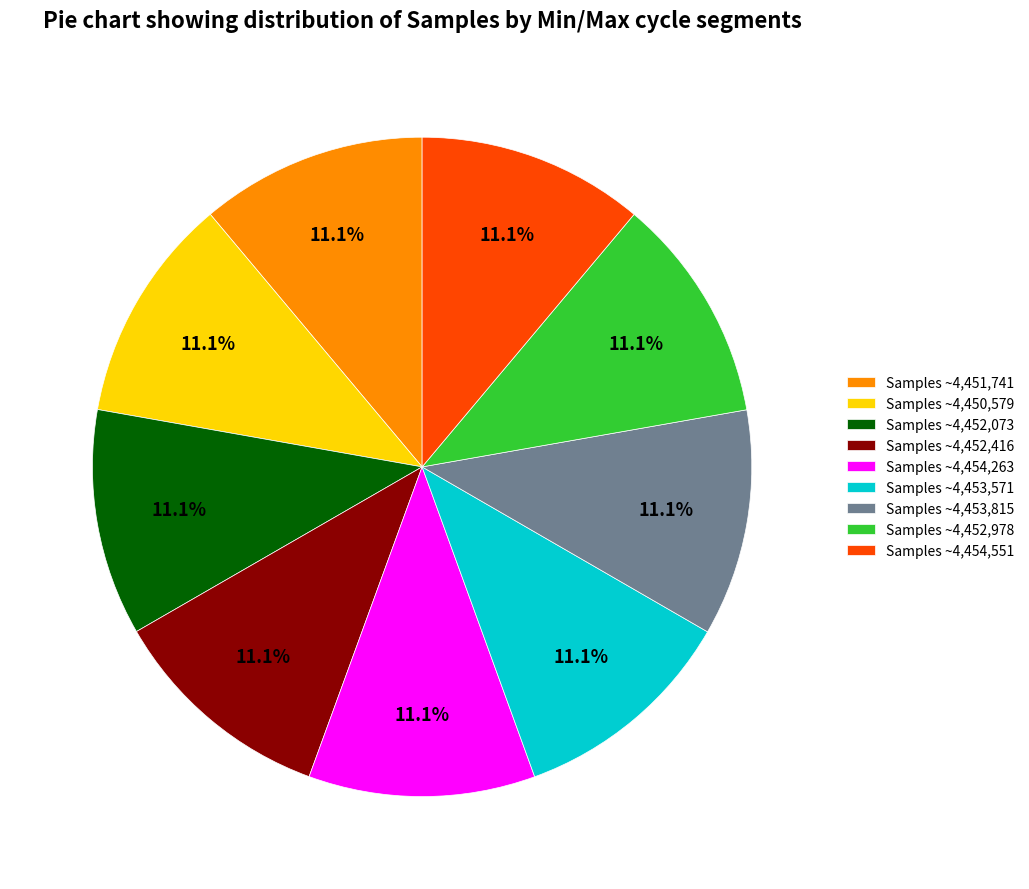

How many slices are in this pie chart?

9